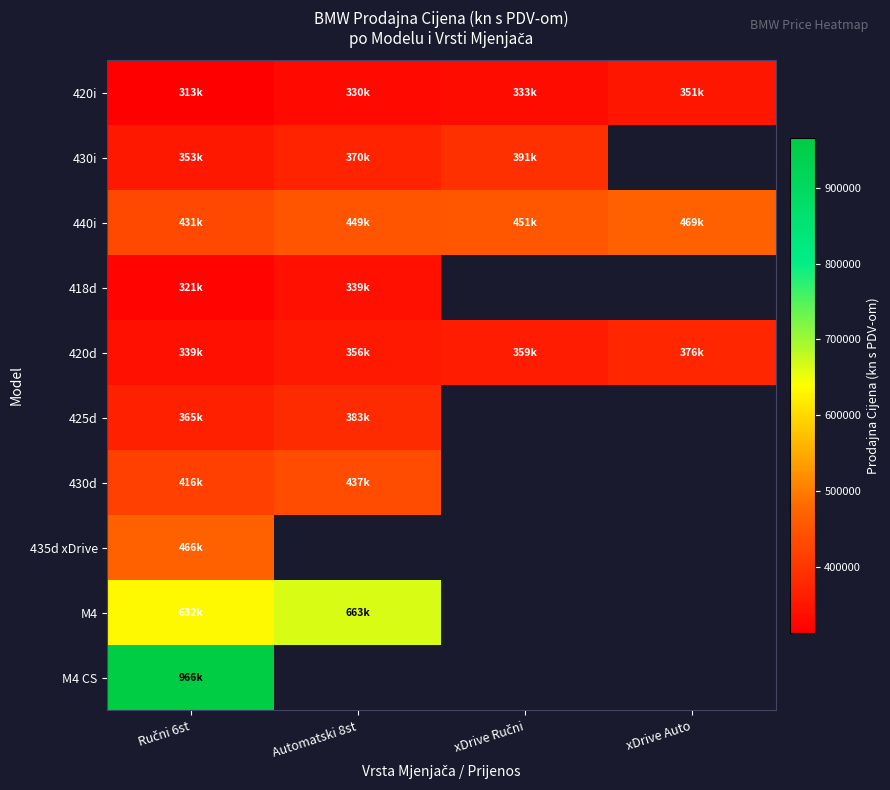

Is the value of 430i at xDrive Ručni greater than the value of M4 CS at xDrive Ručni?

No